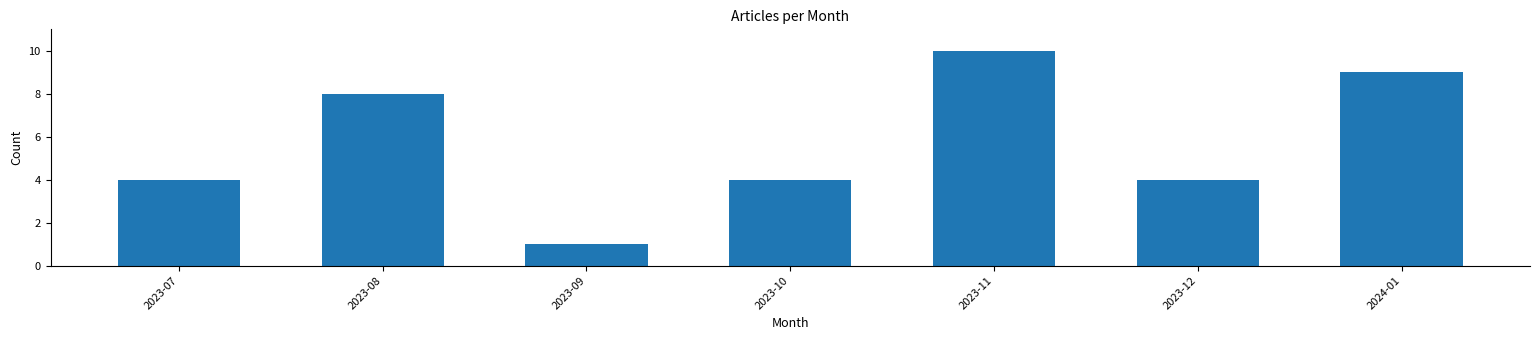

Reading right to left, list all the values displayed in this chart.

9	4	10	4	1	8	4